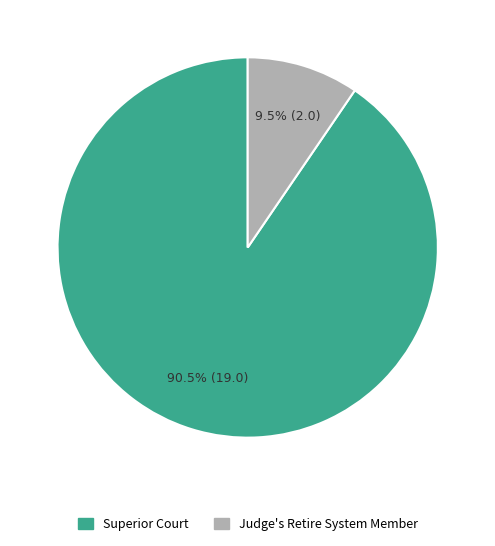

How many segments does this pie chart have?

2